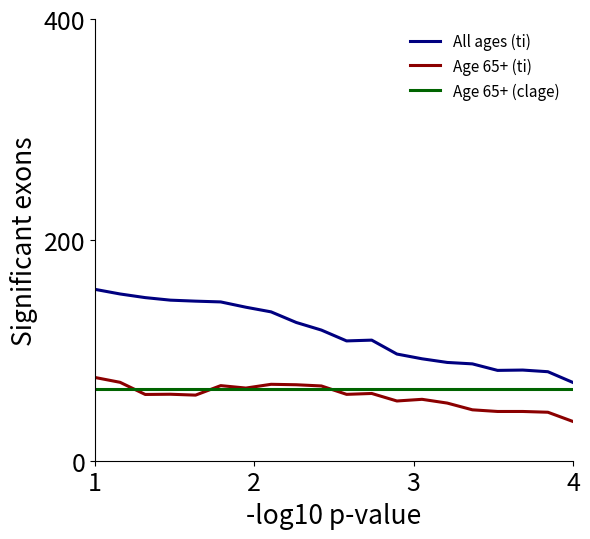

True or false: Age 65+ (ti) and All ages (ti) intersect in this chart.

False